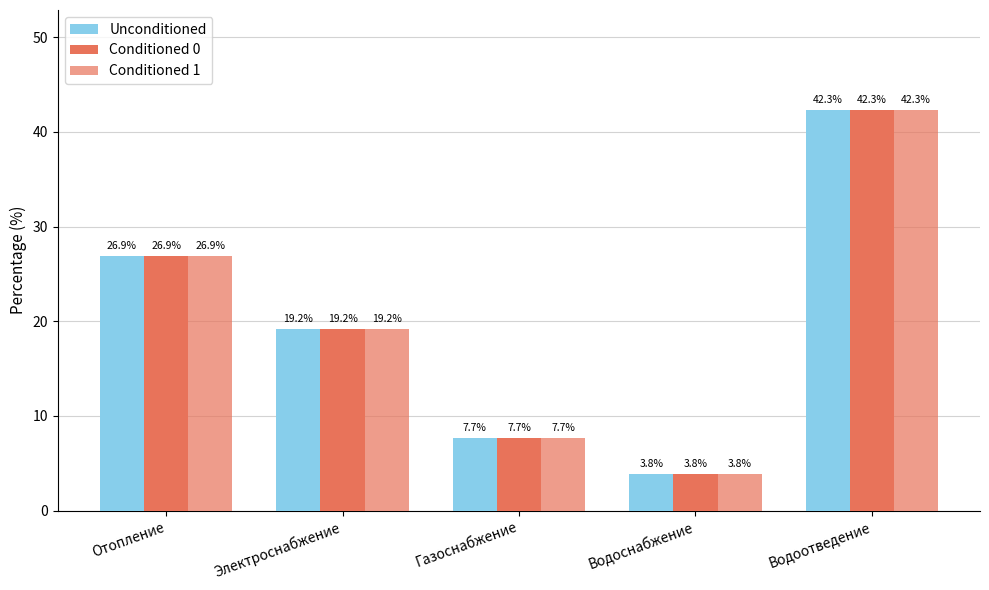

List the series in order of their peak value, lowest first.

Unconditioned, Conditioned 0, Conditioned 1